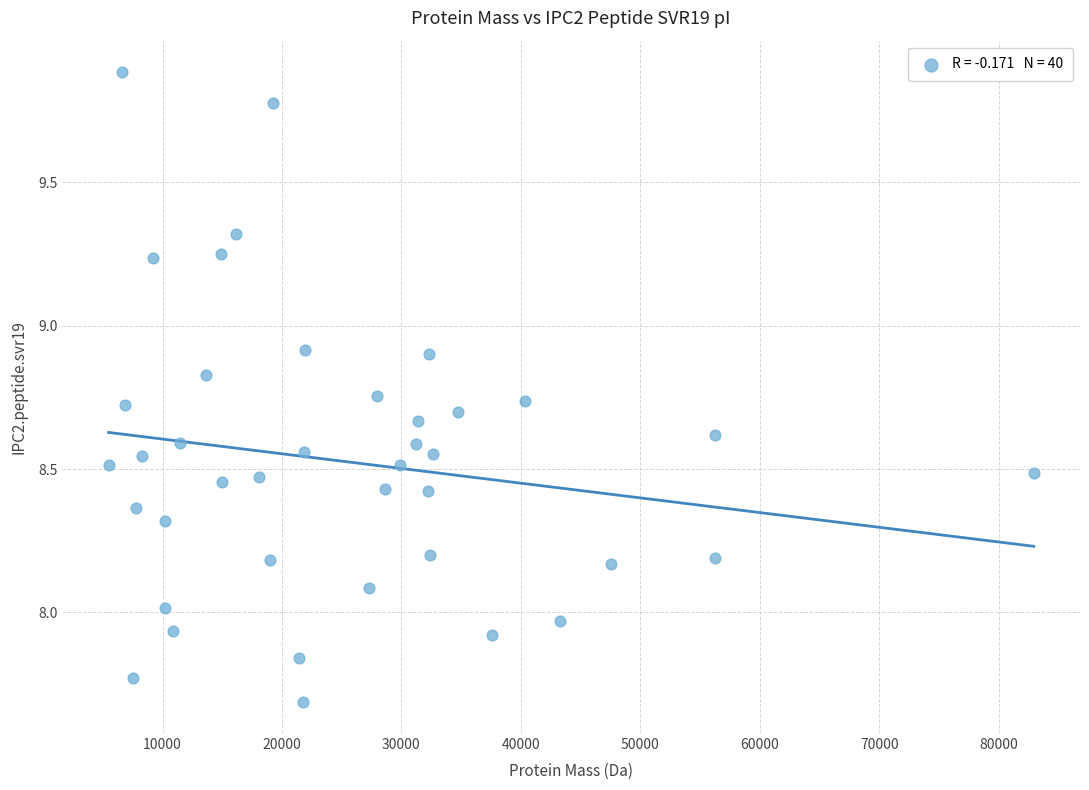

What is the range of Y values (max minus min)?

2.2